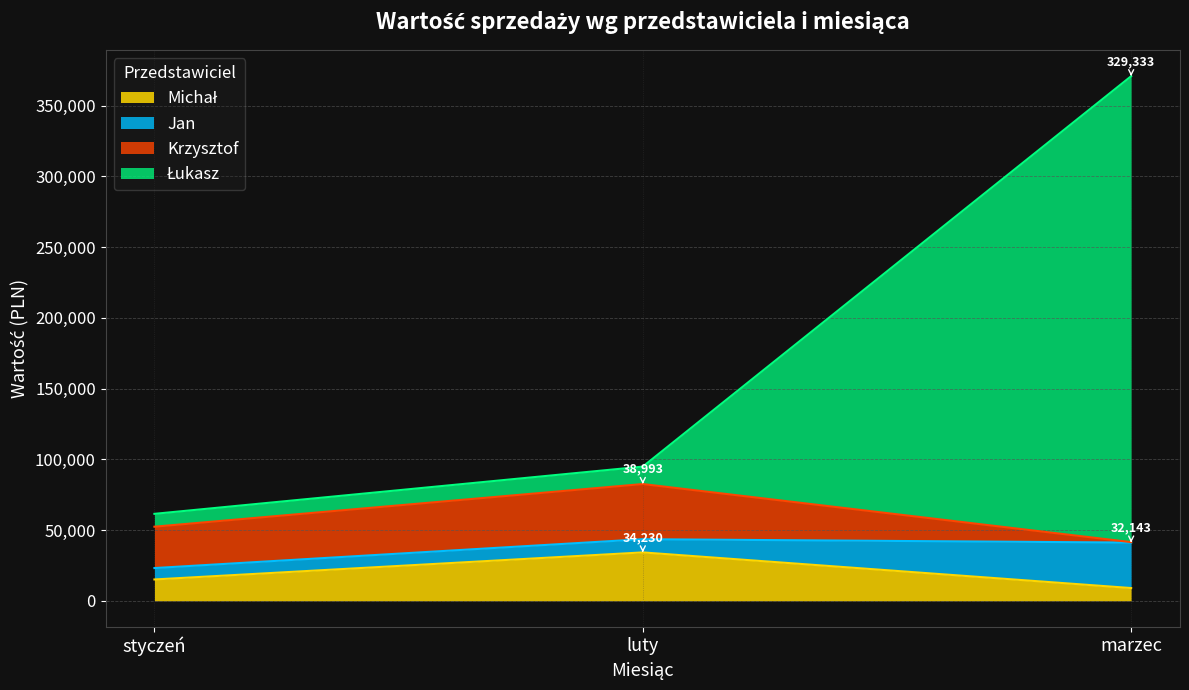

At which category is the sum across all series the highest?

marzec